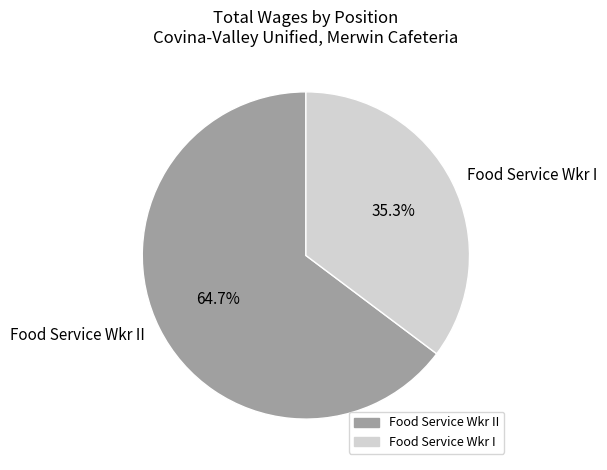

How many segments does this pie chart have?

2